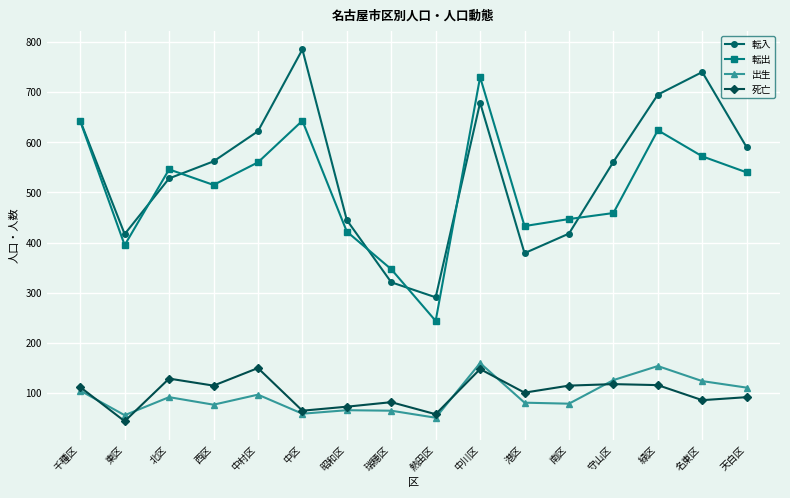

Which series has the largest total across all categories?

転入